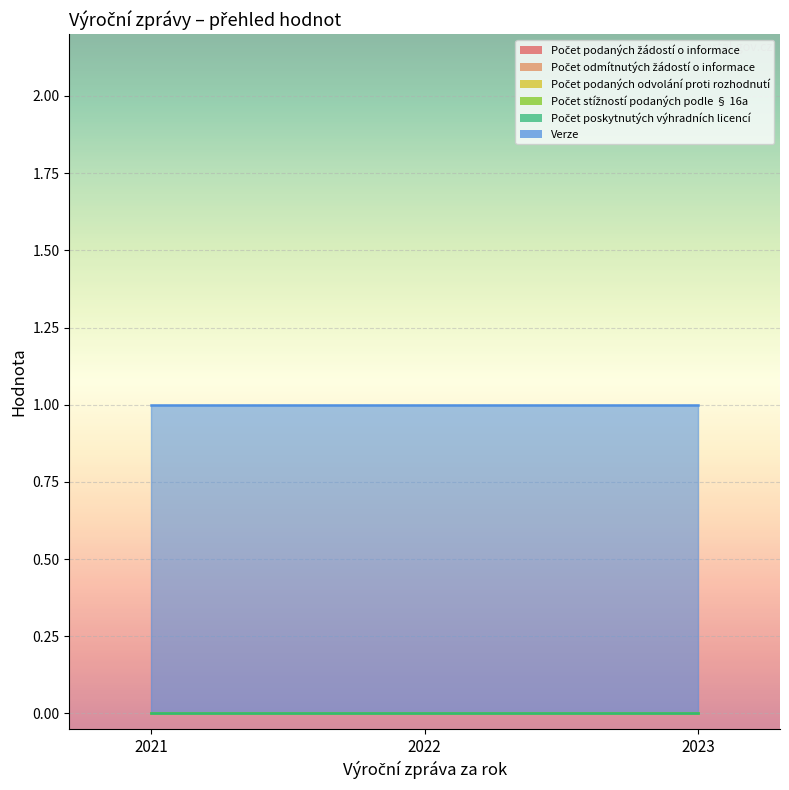

Reading left to right, what are all the values shown in this chart?

Počet podaných žádostí o informace: 2021=0	2022=0	2023=0
Počet odmítnutých žádostí o informace: 2021=0	2022=0	2023=0
Počet podaných odvolání proti rozhodnutí: 2021=0	2022=0	2023=0
Počet stížností podaných podle § 16a: 2021=0	2022=0	2023=0
Počet poskytnutých výhradních licencí: 2021=0	2022=0	2023=0
Verze: 2021=1	2022=1	2023=1